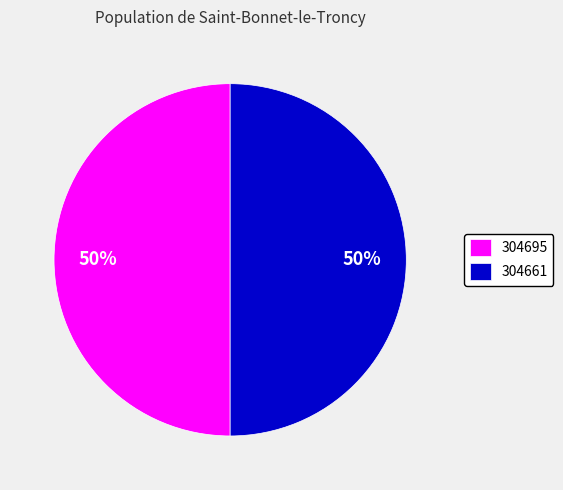

What percentage is the 304695 slice, to the nearest percent?

50%